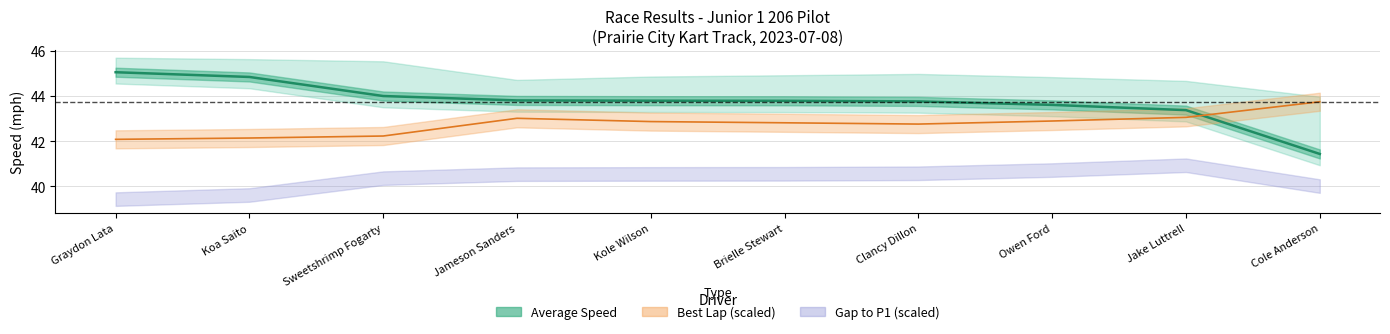

What is the greatest value displayed?

45.1